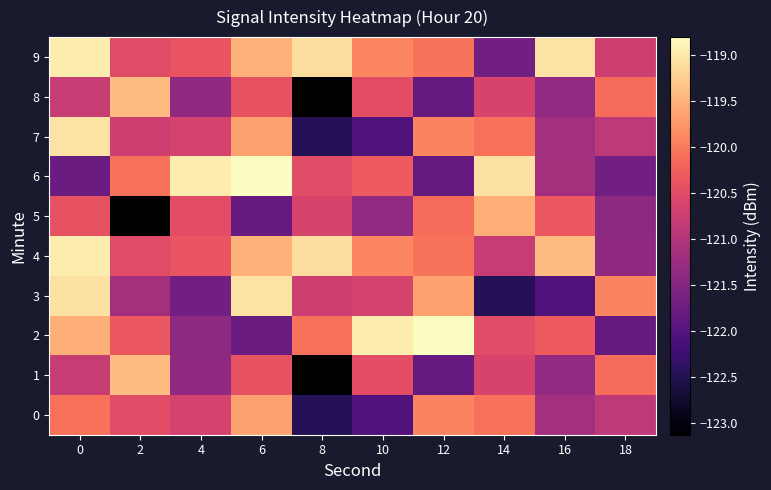

Which has a higher value, 8 or 18?

18